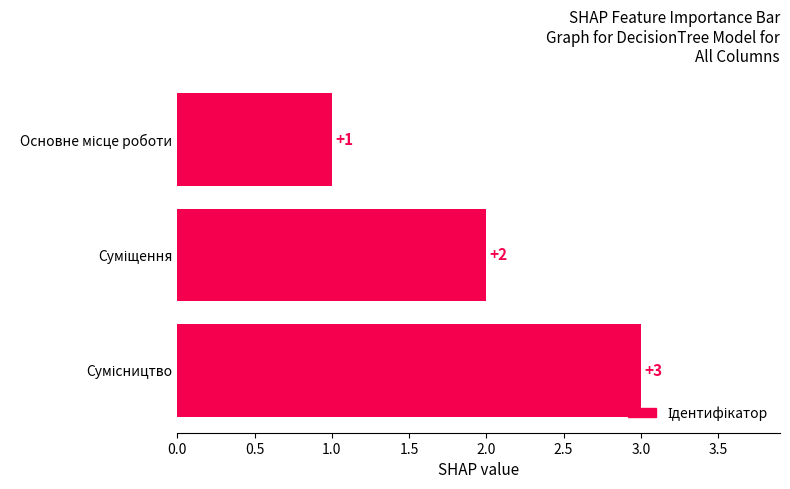

What is the sum of all values?

6